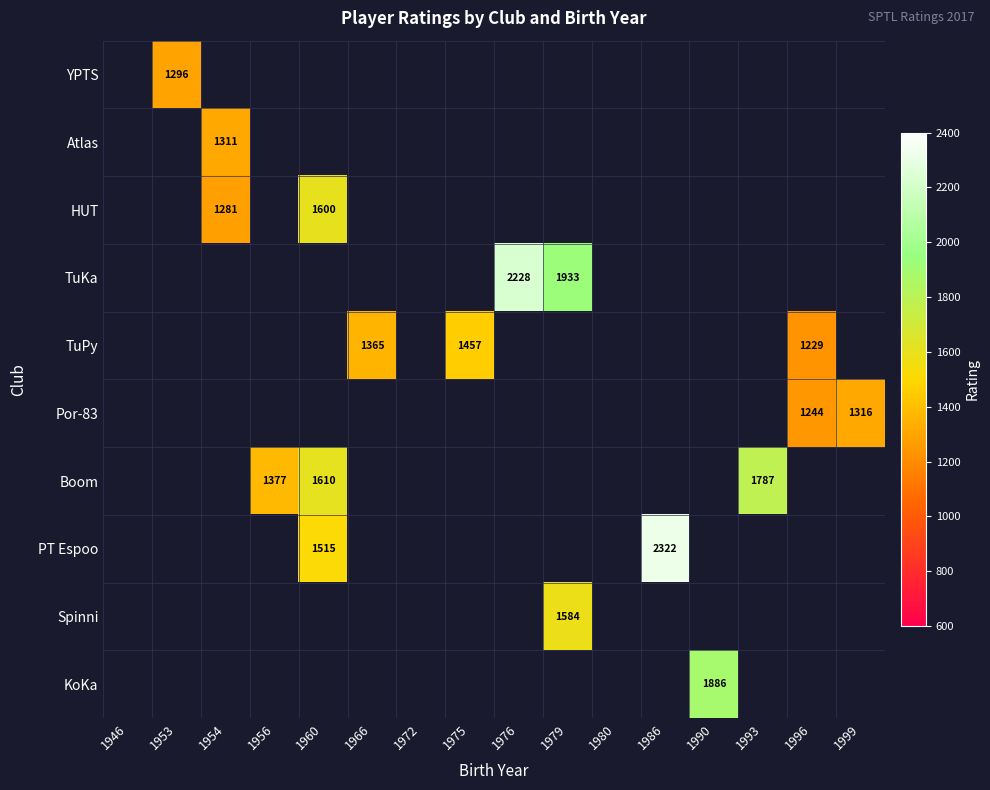

How many values in TuKa are above zero?

2